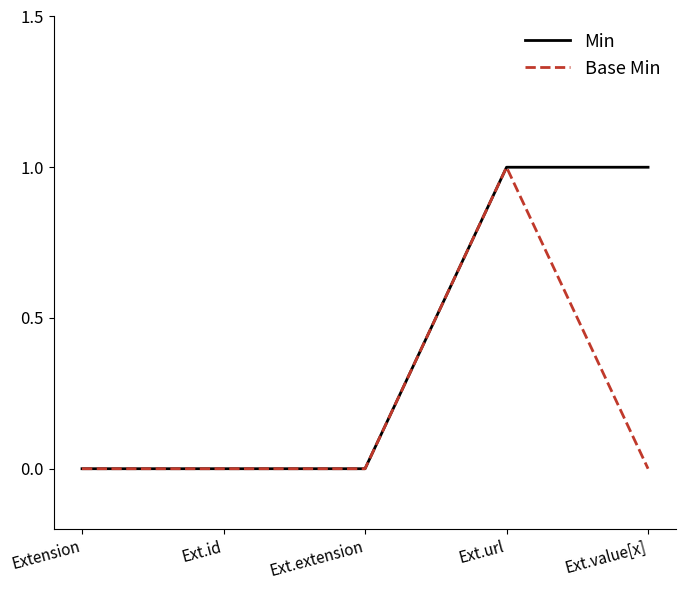

Reading left to right, extract all data points from this chart.

Min: Extension=0	Ext.id=0	Ext.extension=0	Ext.url=1	Ext.value[x]=1
Base Min: Extension=0	Ext.id=0	Ext.extension=0	Ext.url=1	Ext.value[x]=0